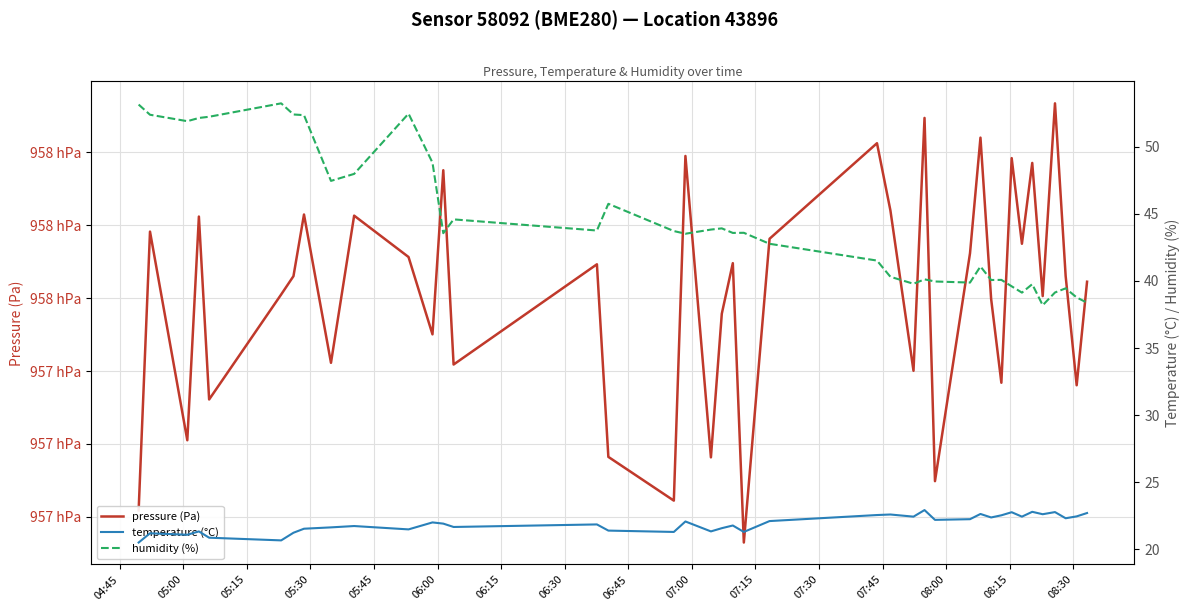

Which series has the largest range (max minus min)?

pressure (Pa)